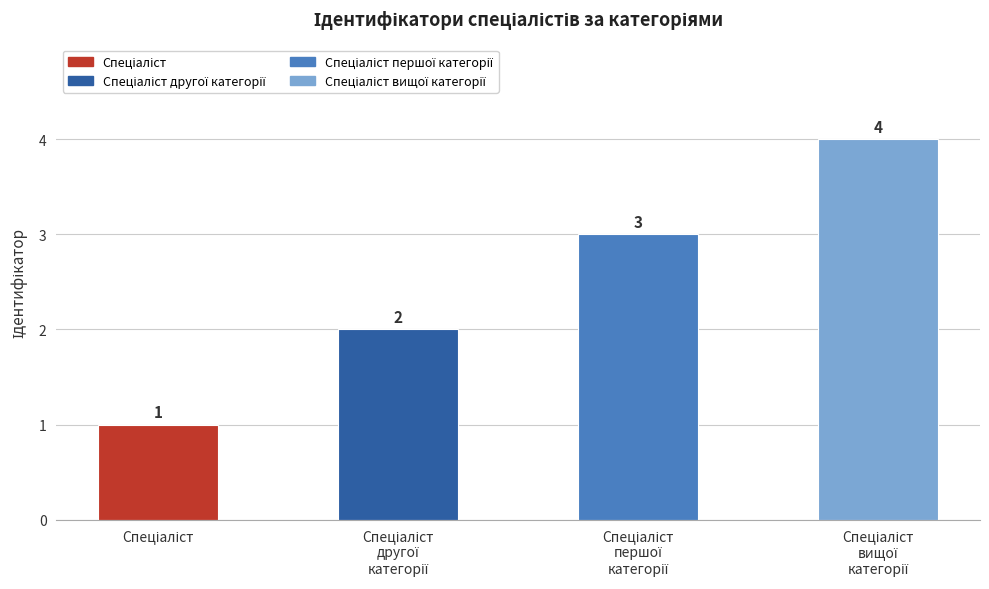

What is the greatest value displayed?

4